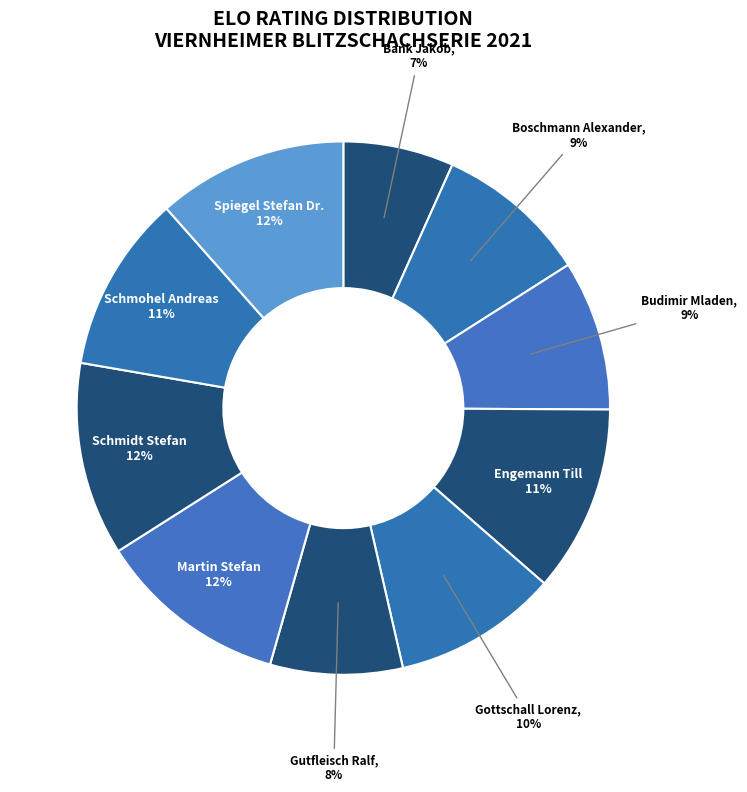

Combined, do Spiegel Stefan Dr. and Engemann Till account for over 50%?

No